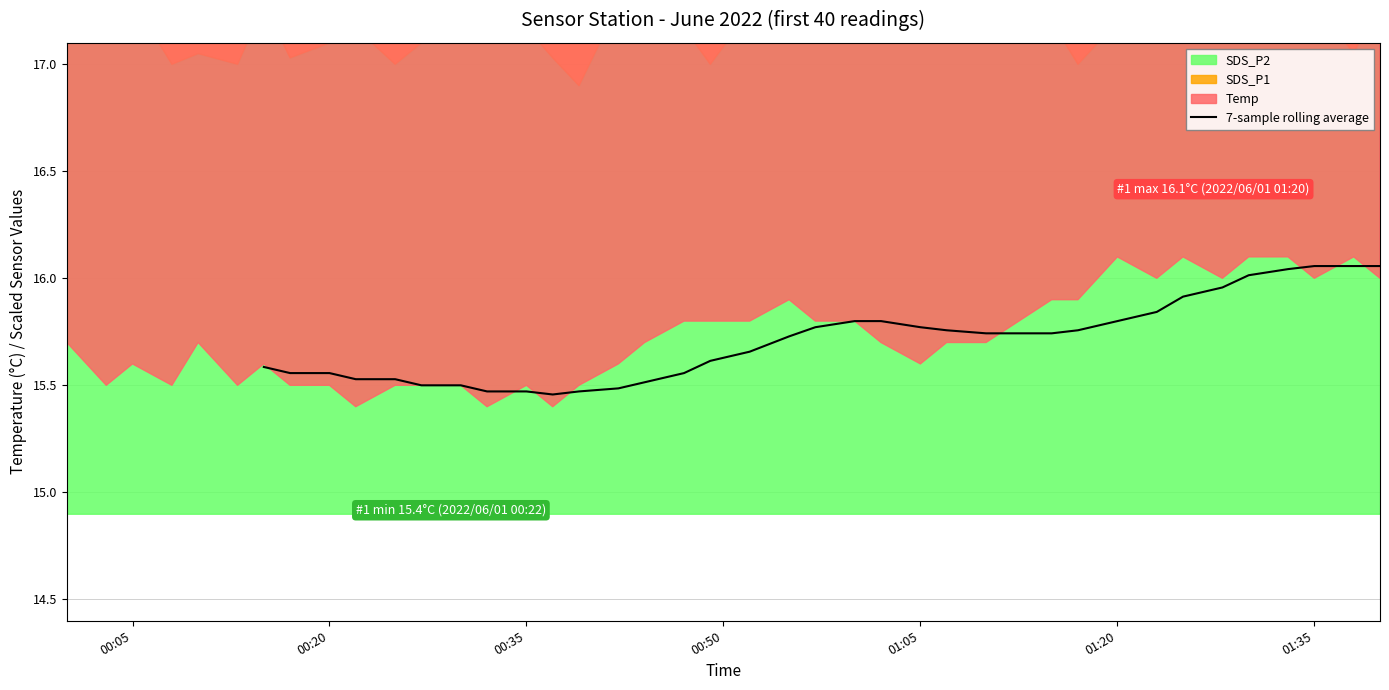

Is it true that 7-sample rolling average equals 4.2 at 00:35?

False